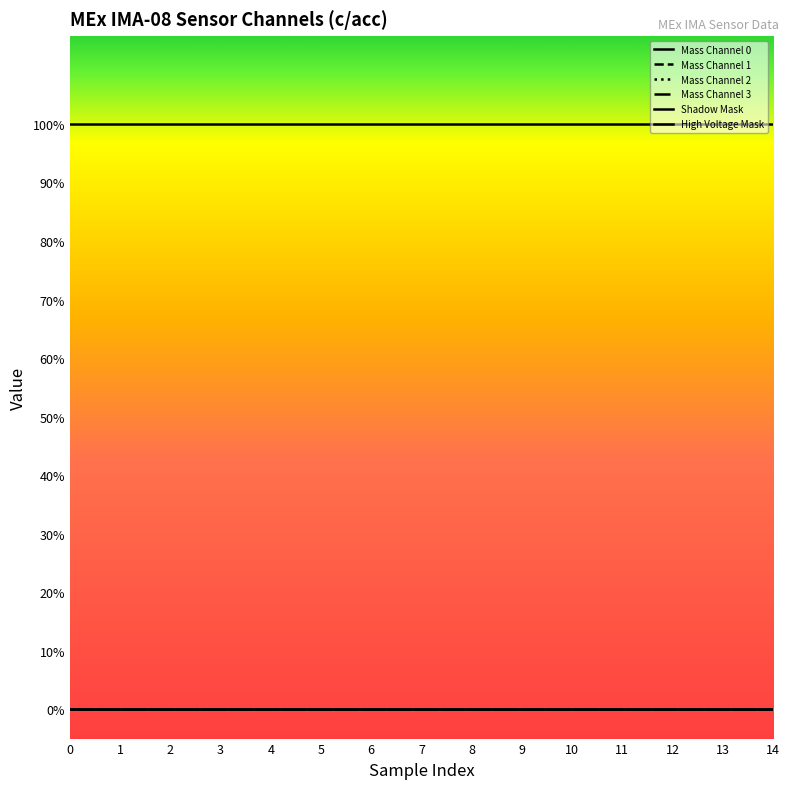

Does the chart have visible grid lines?

No